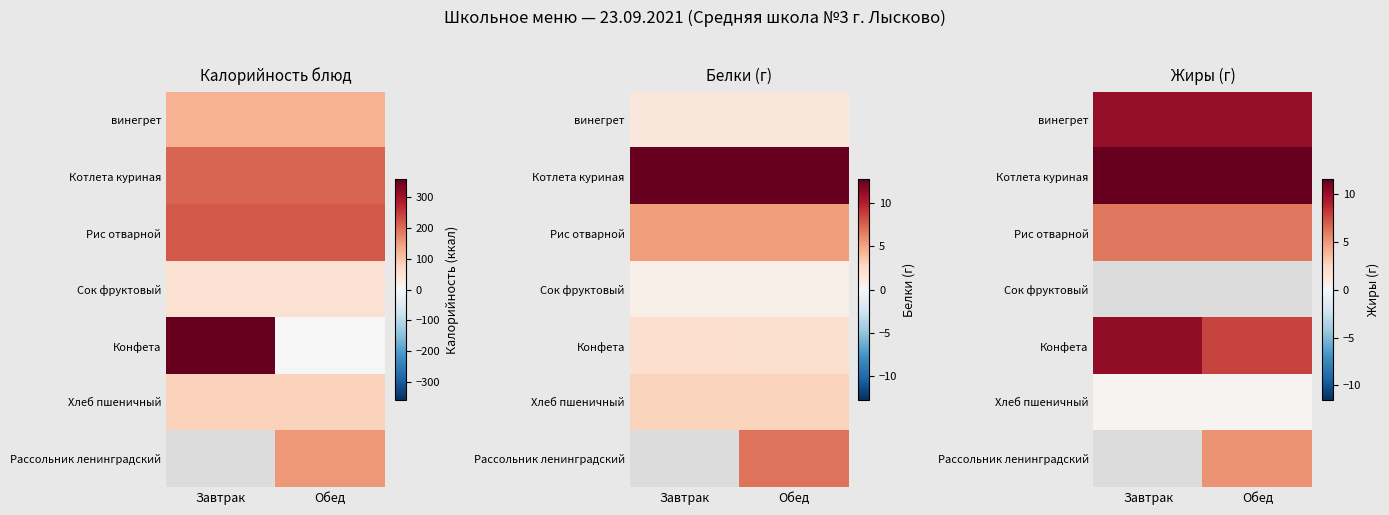

Count the number of data series in this chart.

7